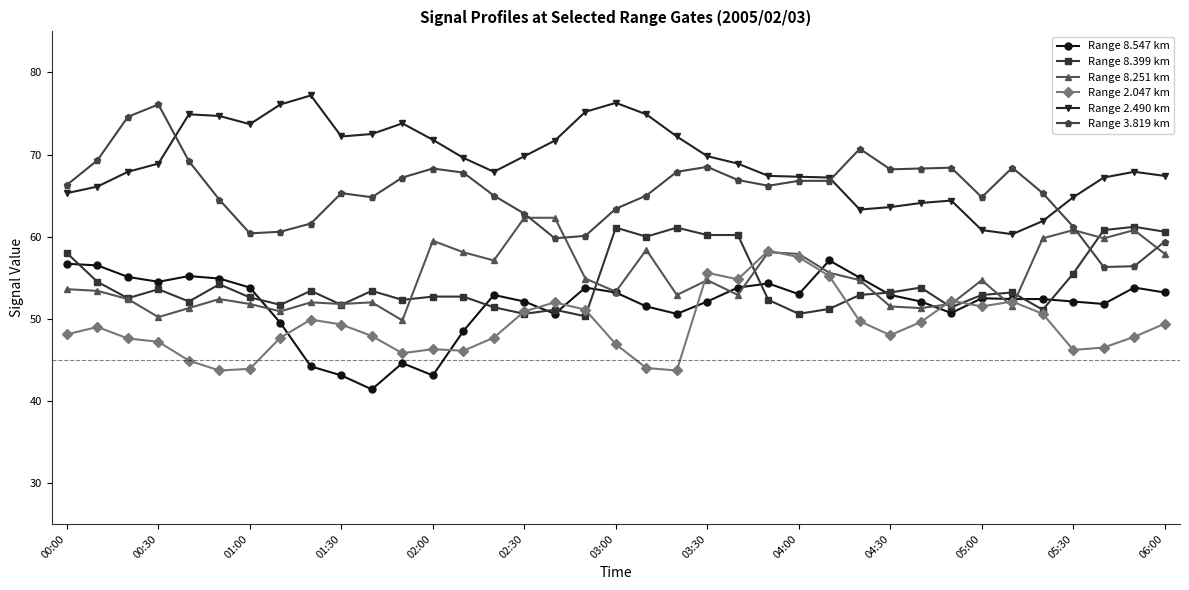

Which series has the largest range (max minus min)?

Range 3.819 km